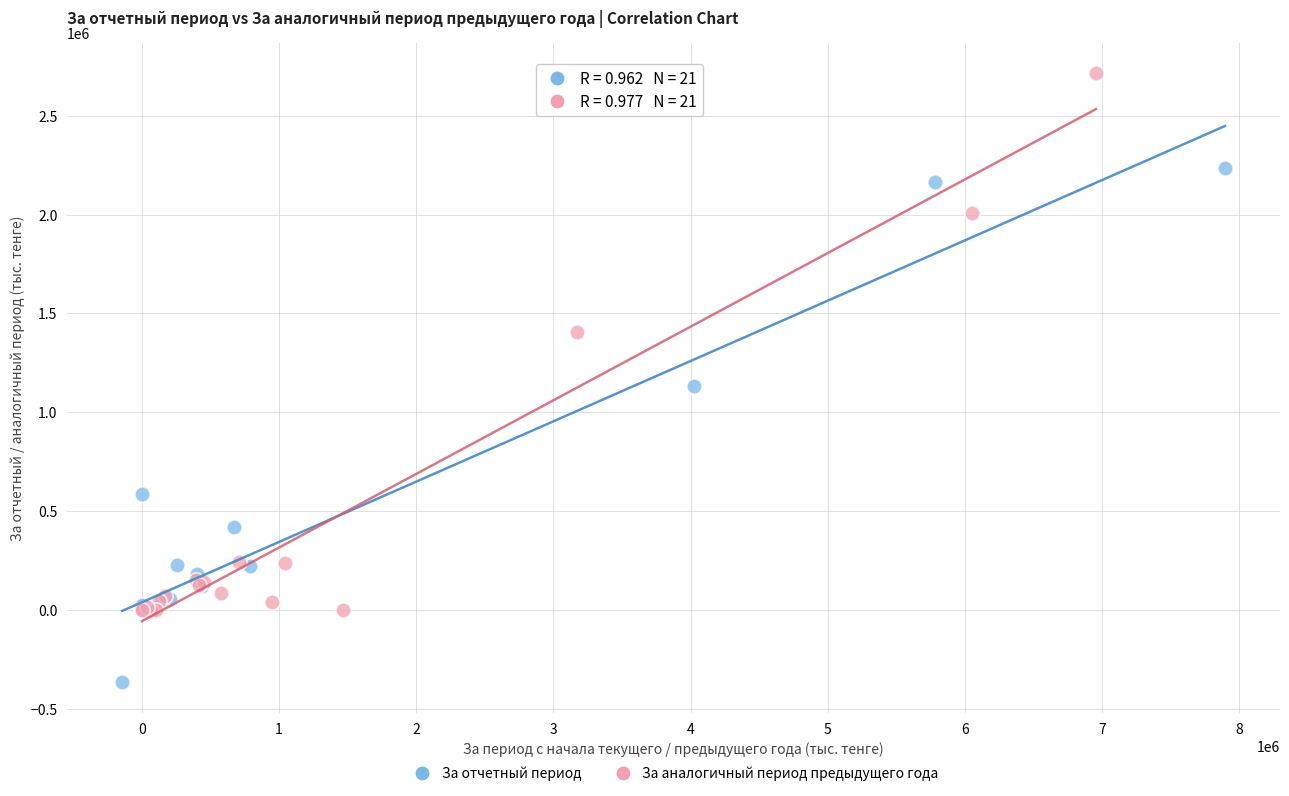

Which series reaches the minimum Y coordinate?

За отчетный период